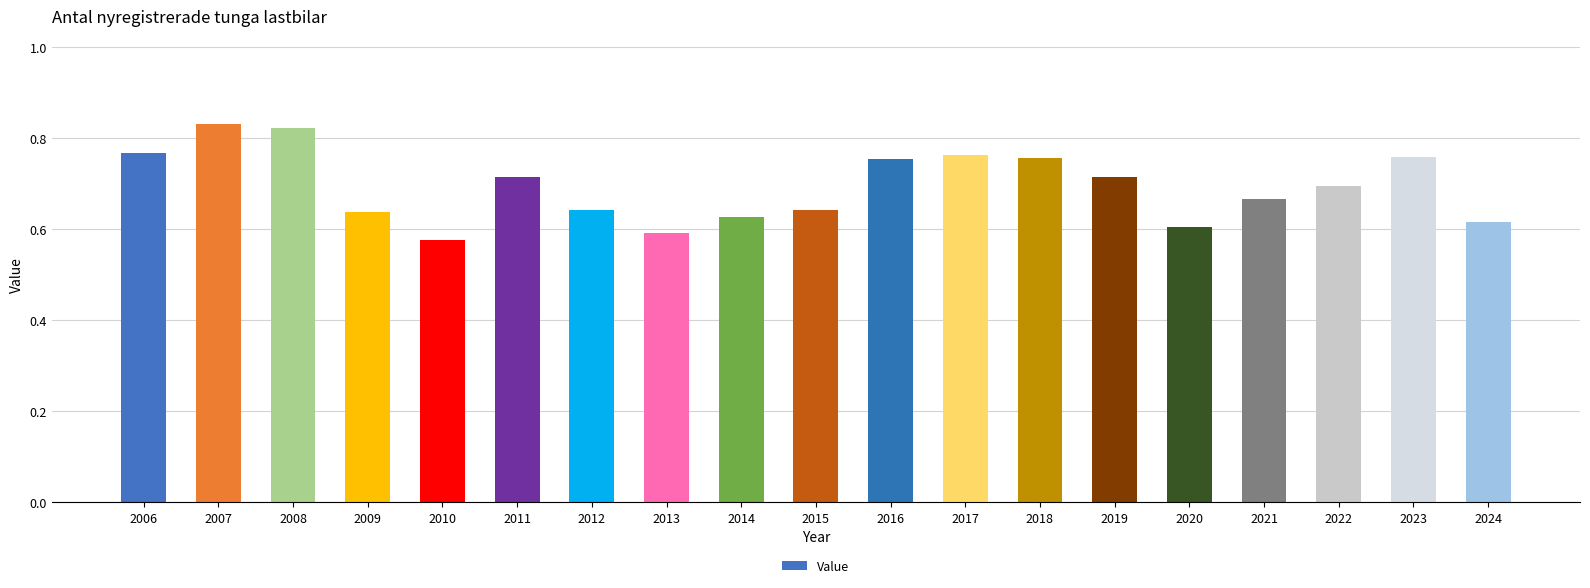

What is the sum of the values at 2011 and 2006?

1.5